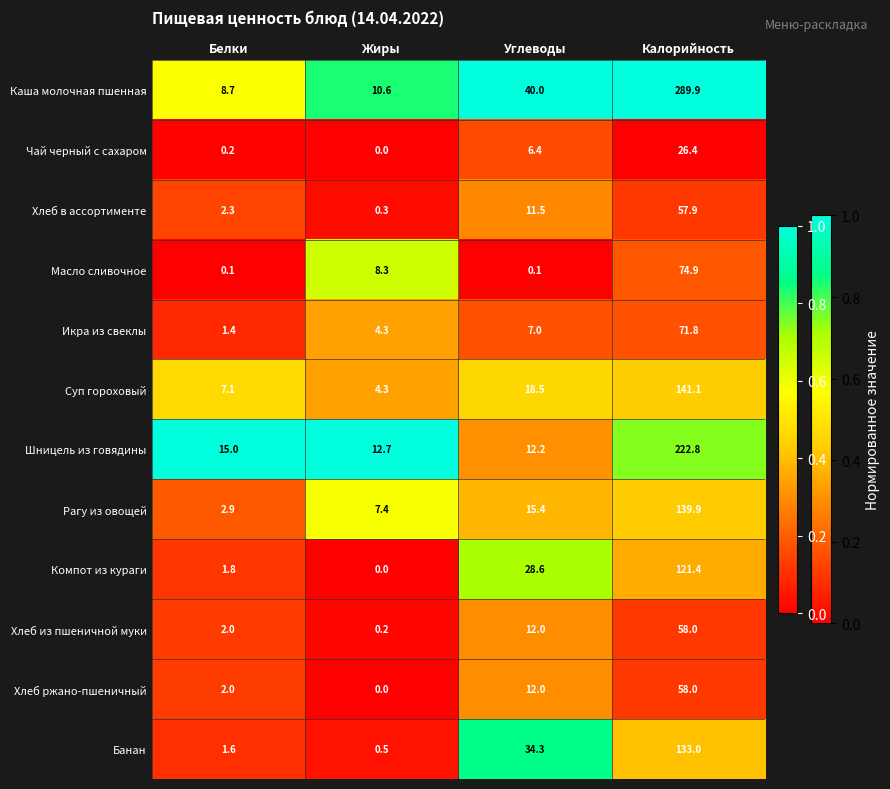

At which label is Хлеб ржано-пшеничный closest to 29?

Углеводы